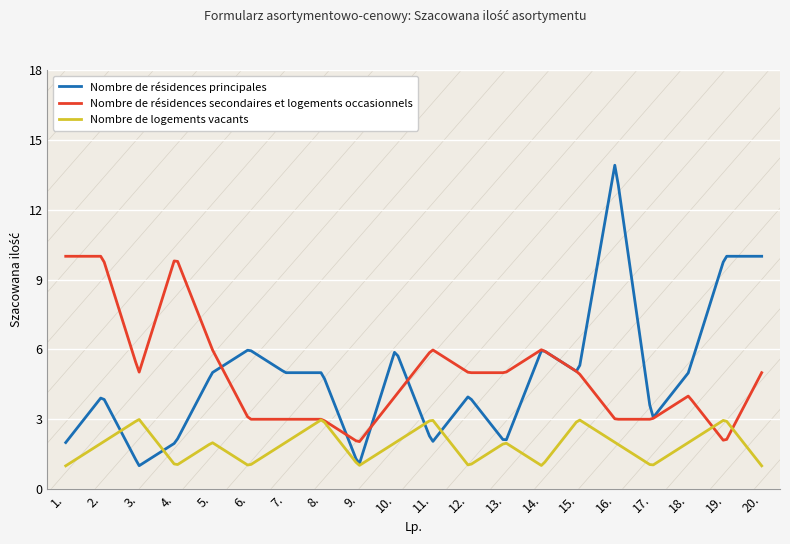

Rank the series by their maximum value, from highest to lowest.

Nombre de résidences principales, Nombre de résidences secondaires et logements occasionnels, Nombre de logements vacants